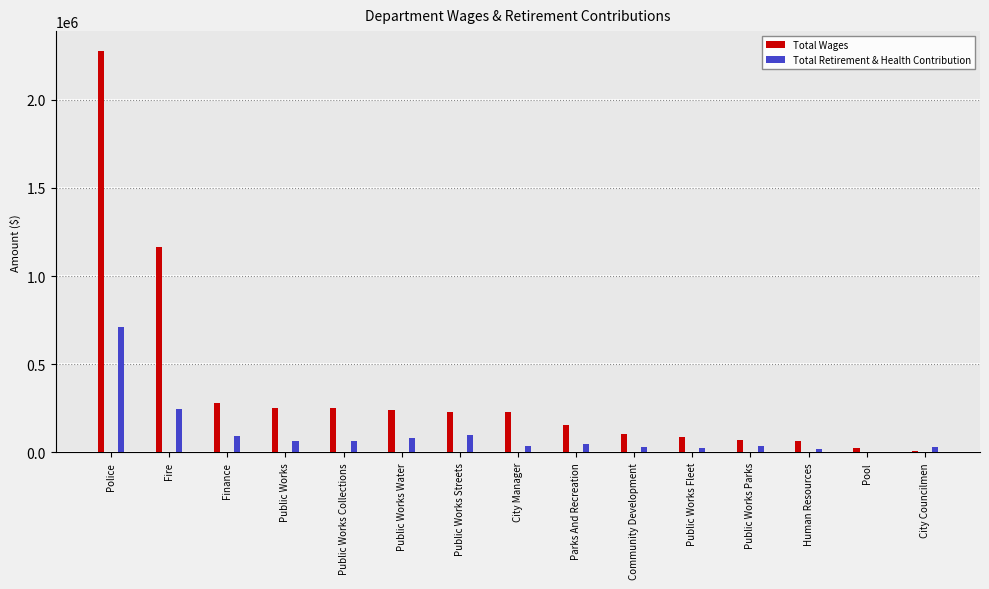

The Total Wages series shows 320051 at Public Works Streets. True or false?

False